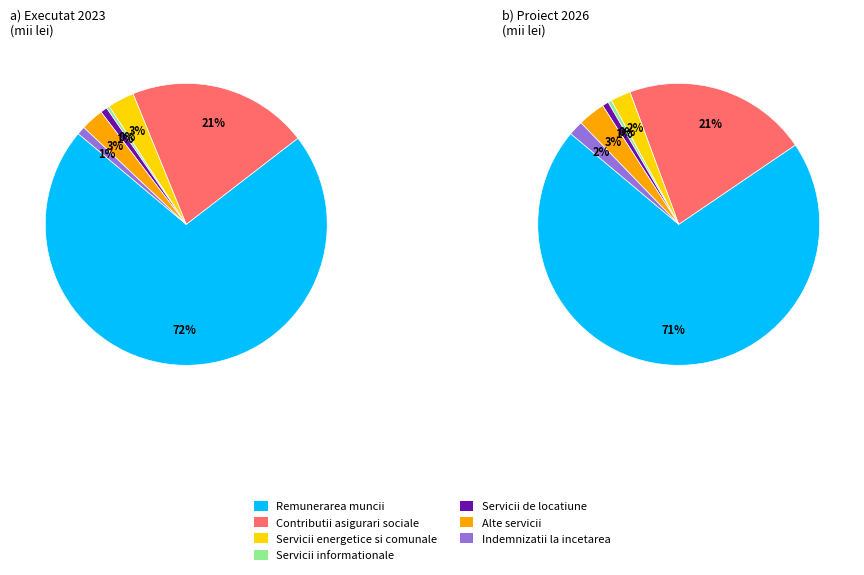

Which slice is the smallest?

Servicii informationale